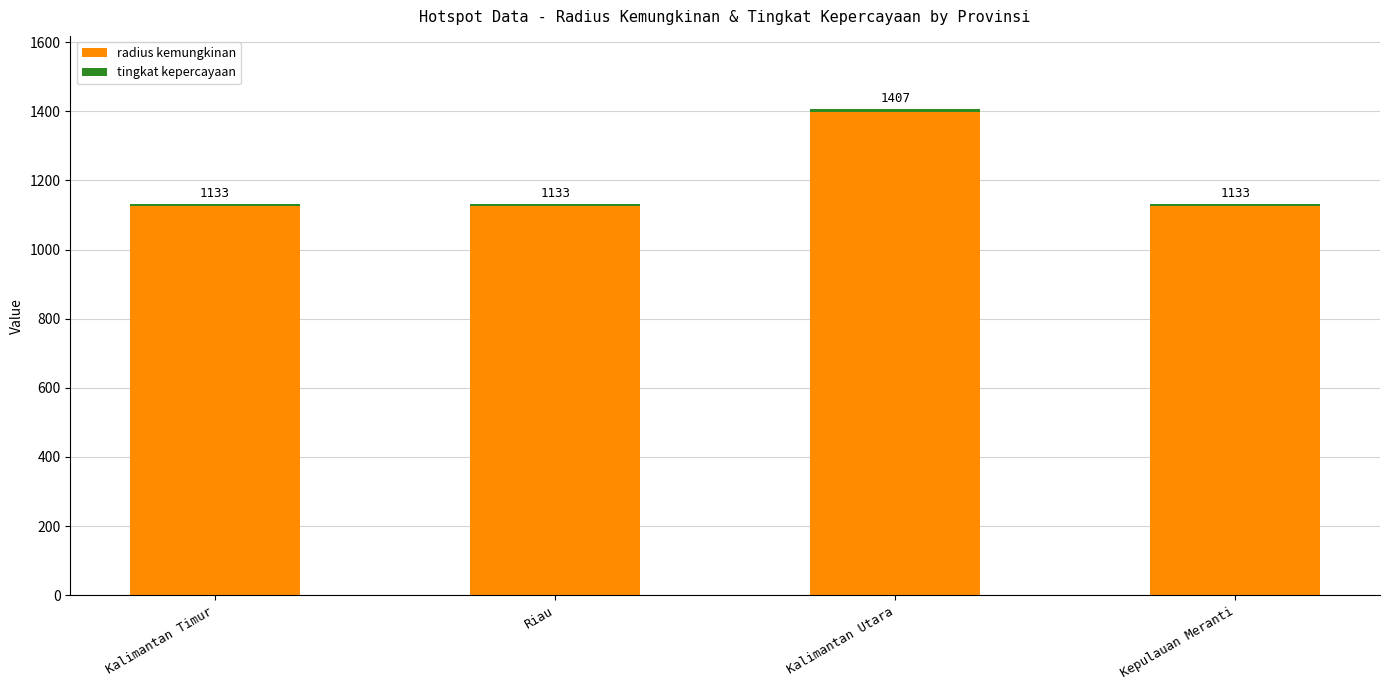

What is the sum of all tingkat kepercayaan values?

32